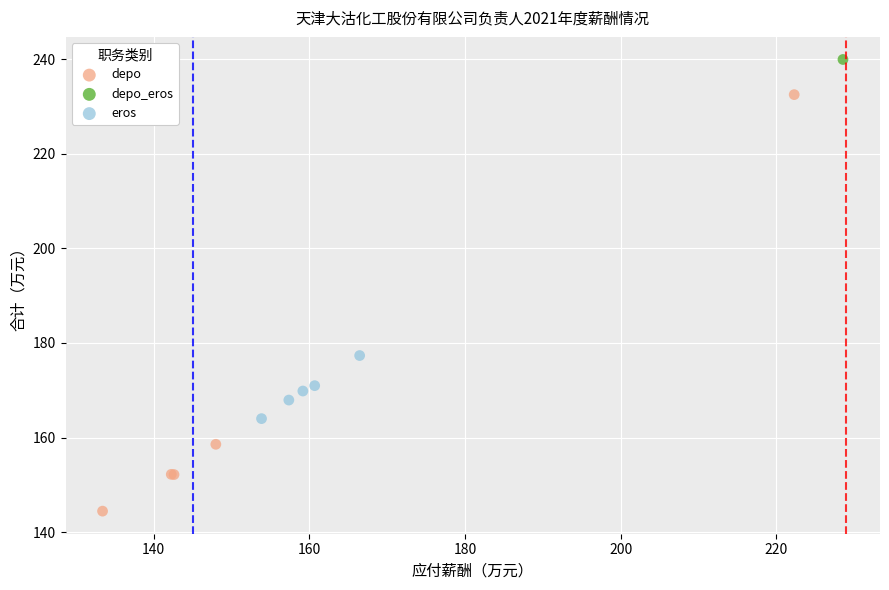

Which series contains the highest Y value?

depo_eros